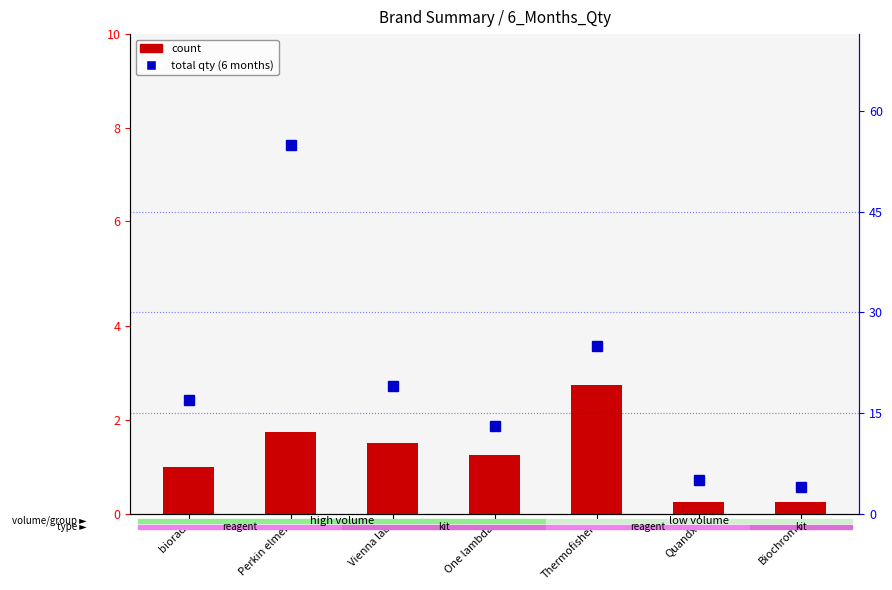

How many data points does each series have?

7